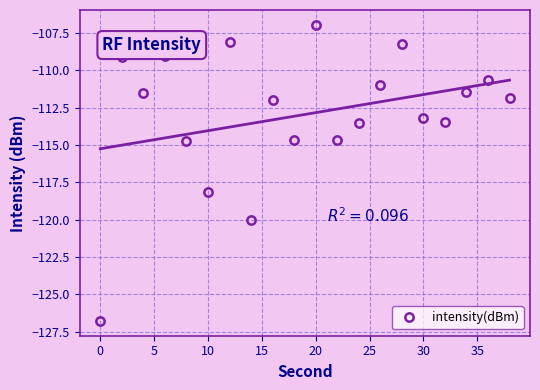

How many values are below -111?

13